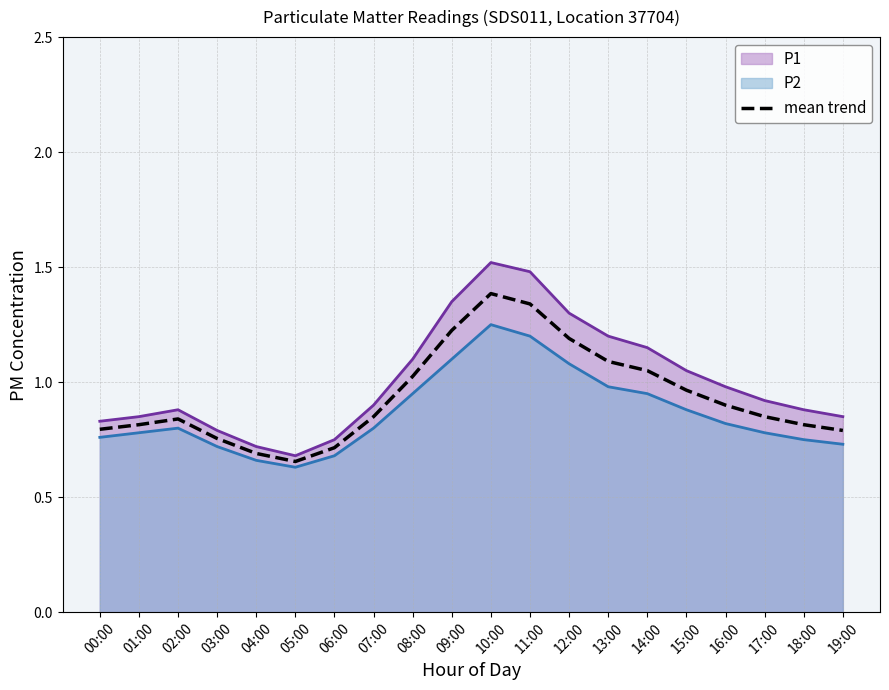

List the labels in order of value, smallest first.

05:00, 04:00, 06:00, 03:00, 19:00, 00:00, 01:00, 18:00, 02:00, 07:00, 17:00, 16:00, 15:00, 08:00, 14:00, 13:00, 12:00, 09:00, 11:00, 10:00